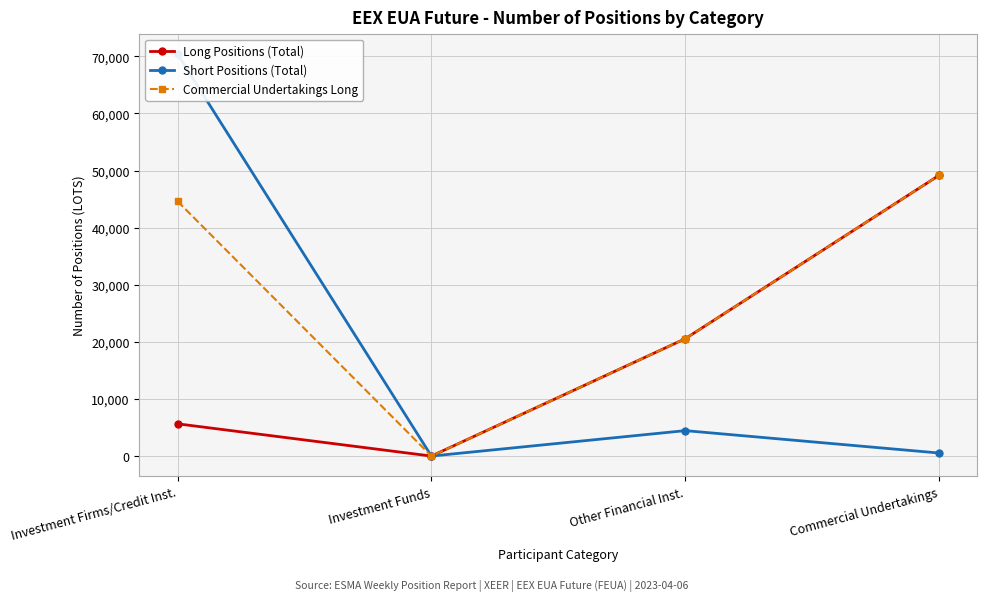

True or false: Long Positions (Total) has a value of 0 at Investment Funds.

True